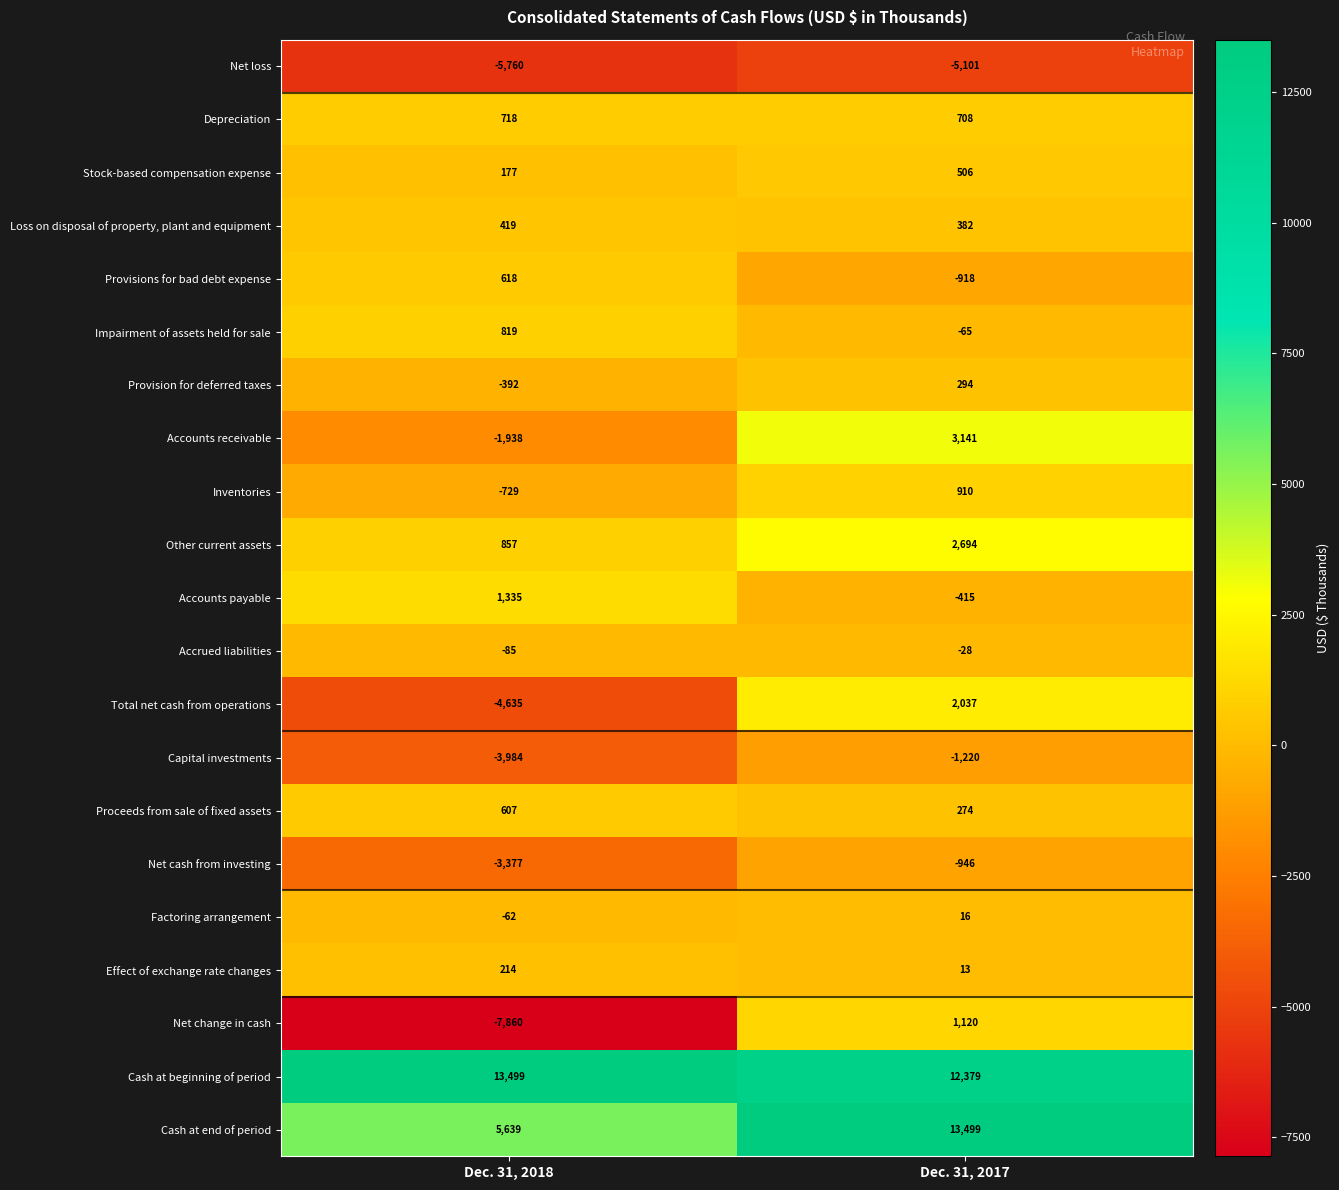

What is the difference between the Factoring arrangement values at Dec. 31, 2018 and Dec. 31, 2017?

78